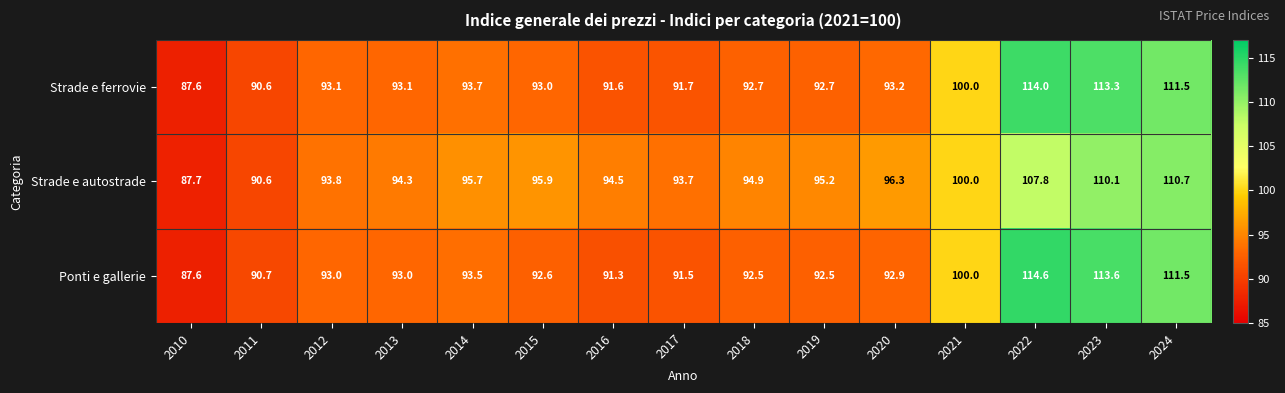

At which label does Ponti e gallerie first exceed 92?

2012